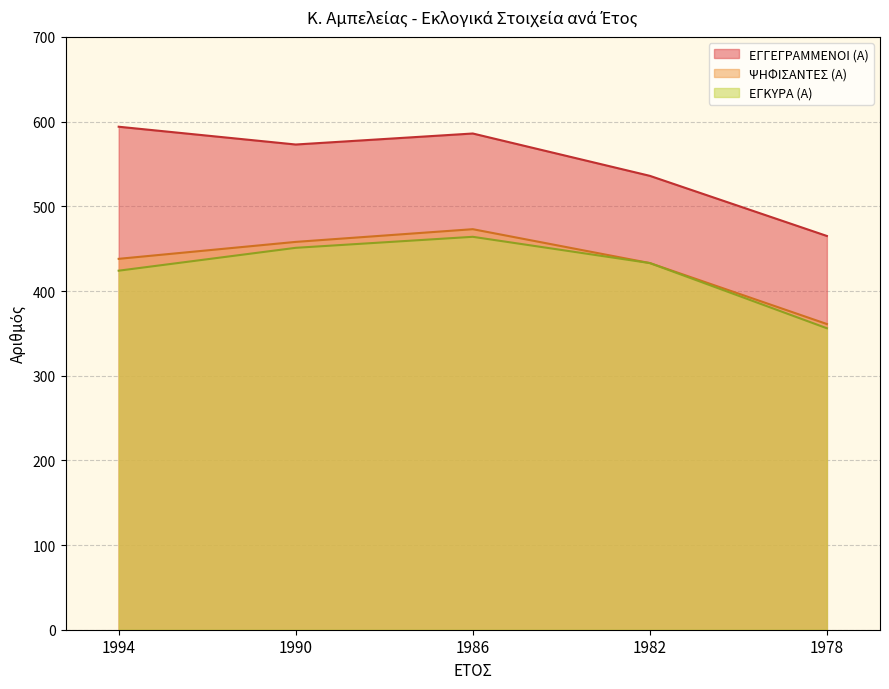

How many lines are shown in the chart?

3